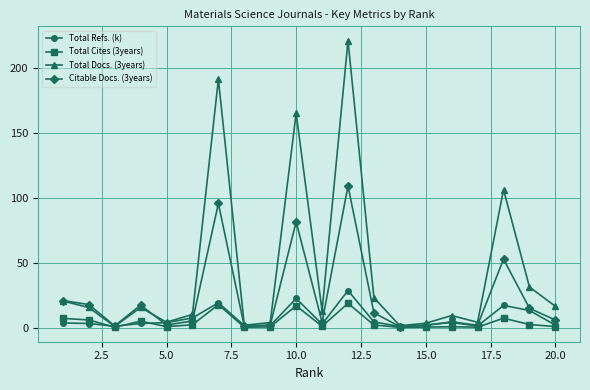

What is the highest value of the Total Docs. (3years) series?

220.7